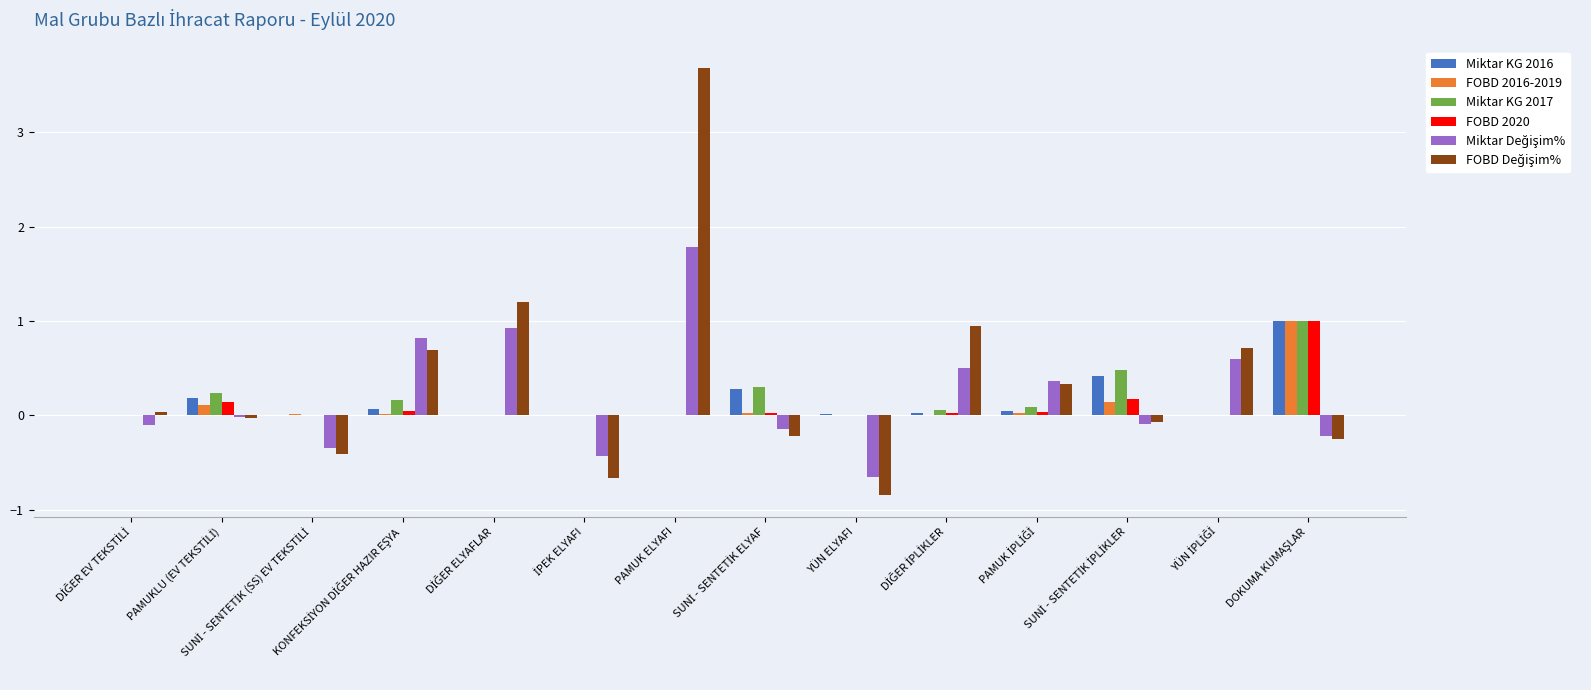

What is the maximum value shown in the chart?

3.7